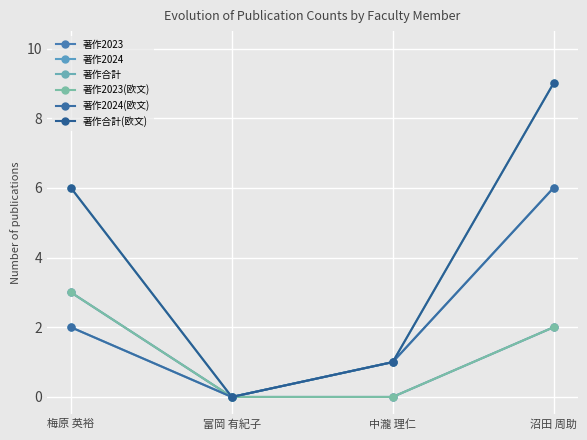

Rank the series by their maximum value, from highest to lowest.

著作合計, 著作合計(欧文), 著作2024, 著作2024(欧文), 著作2023, 著作2023(欧文)